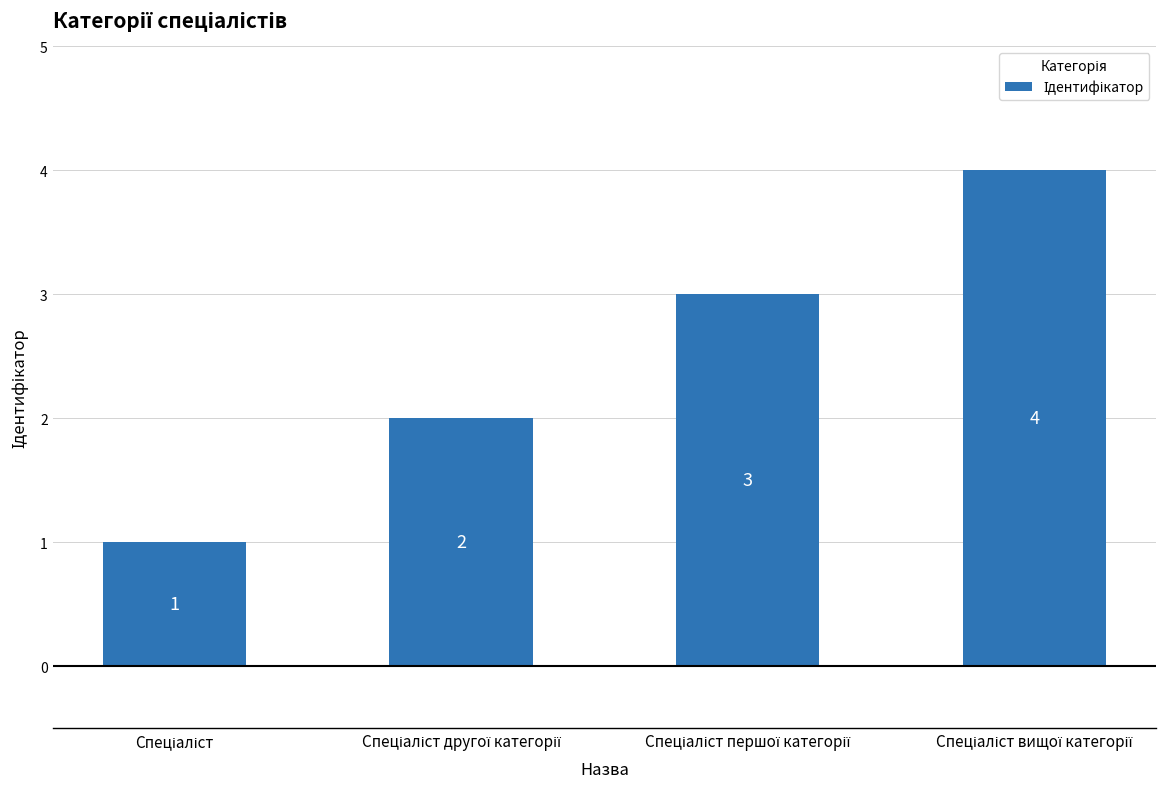

What is the difference between the maximum and minimum values?

3